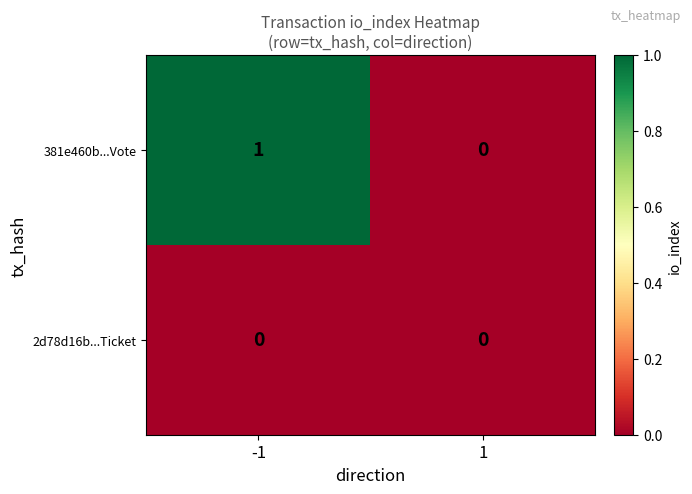

Which series has the widest spread of values?

381e460b...Vote